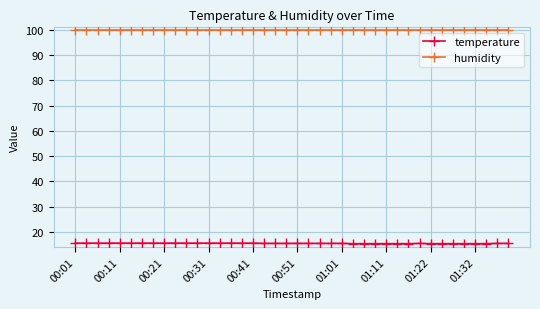

Which series has the largest total across all categories?

humidity